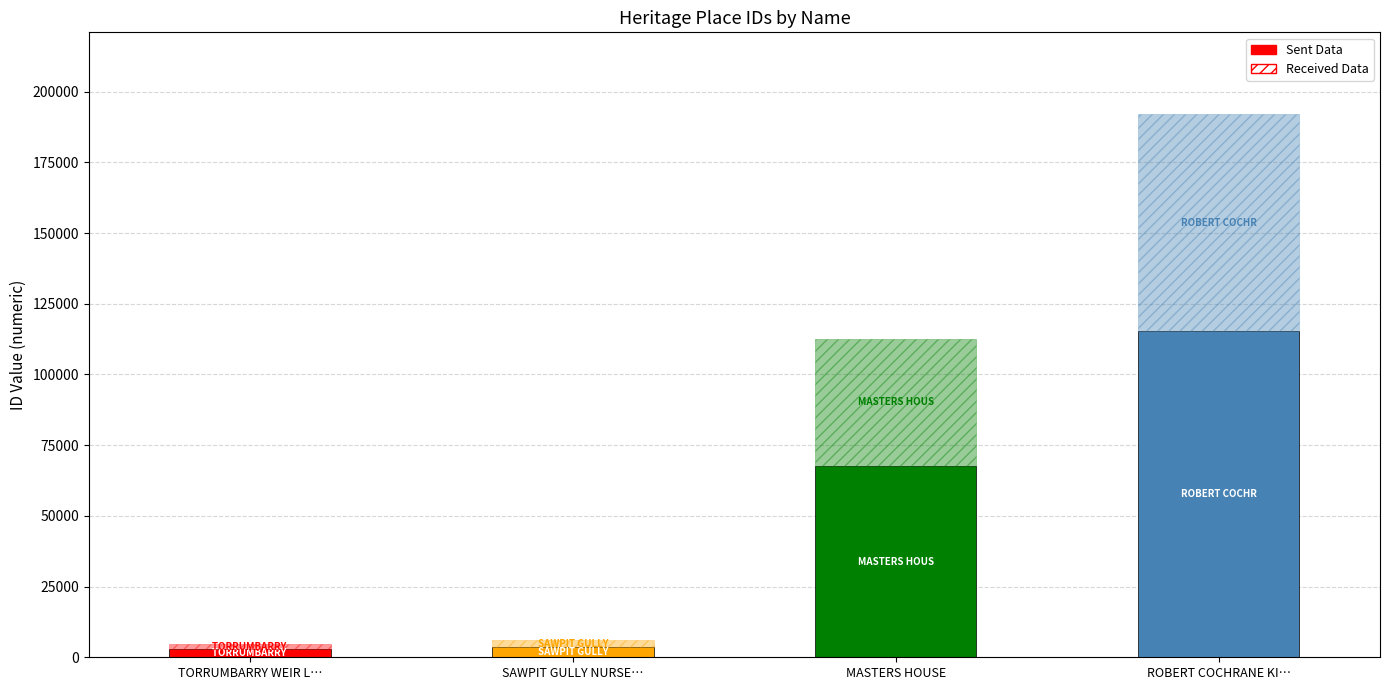

What position from the left is SAWPIT GULLY NURSERY AND PLANTATION?

2